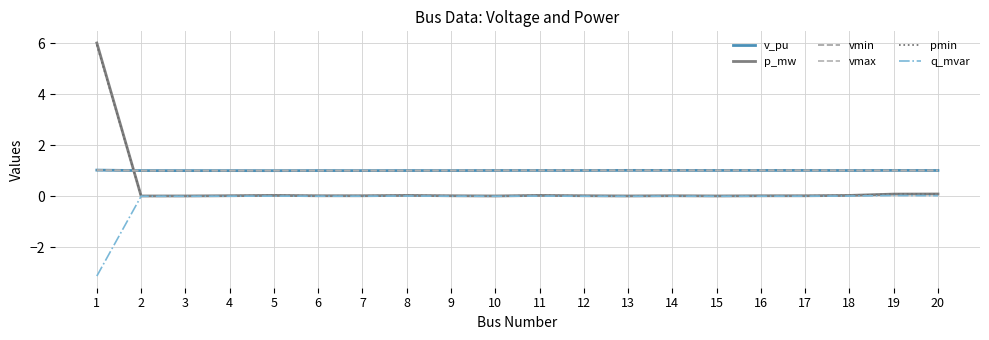

Which has a higher value, 5 or 16?

16